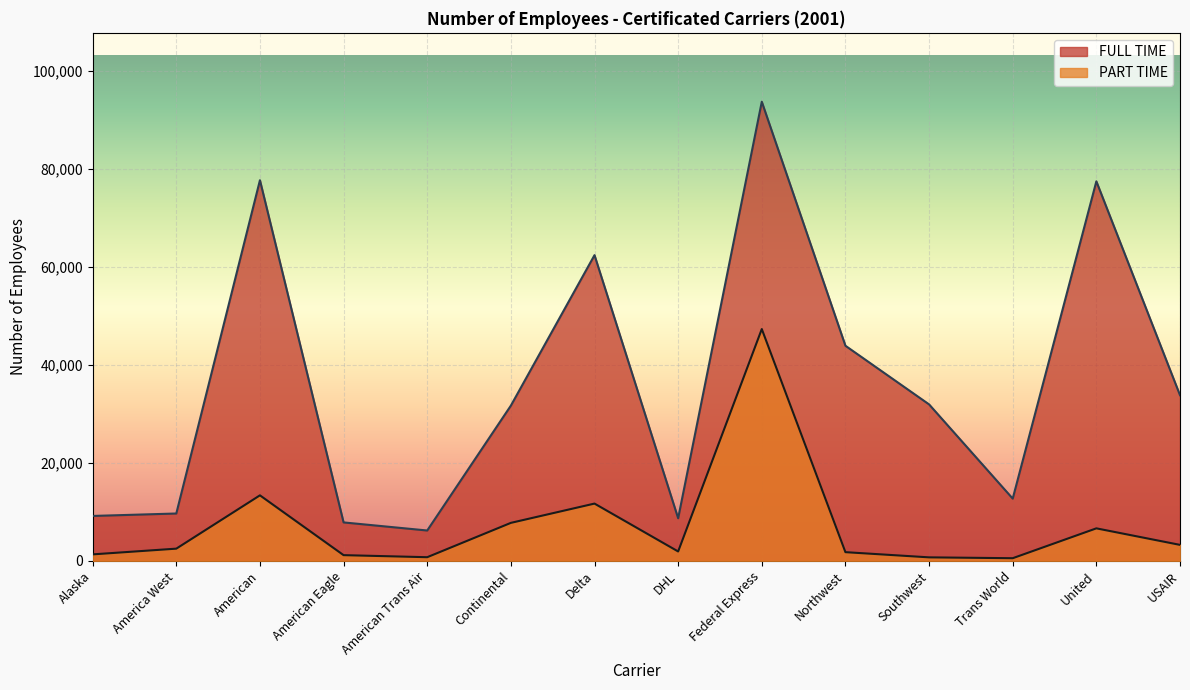

True or false: FULL TIME and PART TIME cross at least once.

False